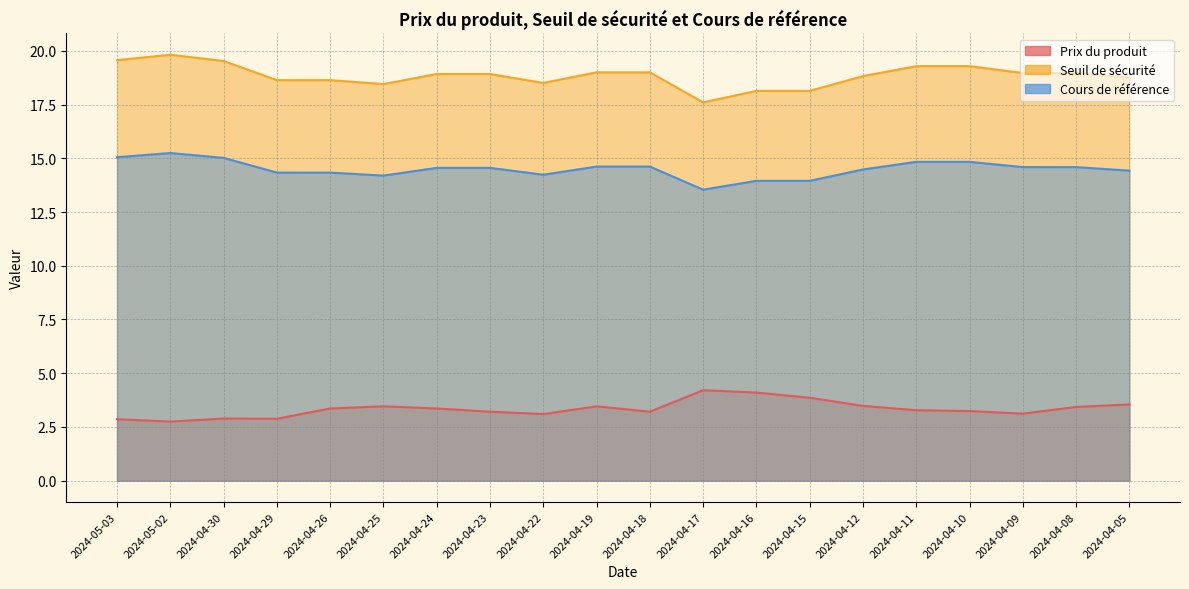

At which category is the sum across all series the highest?

2024-05-02